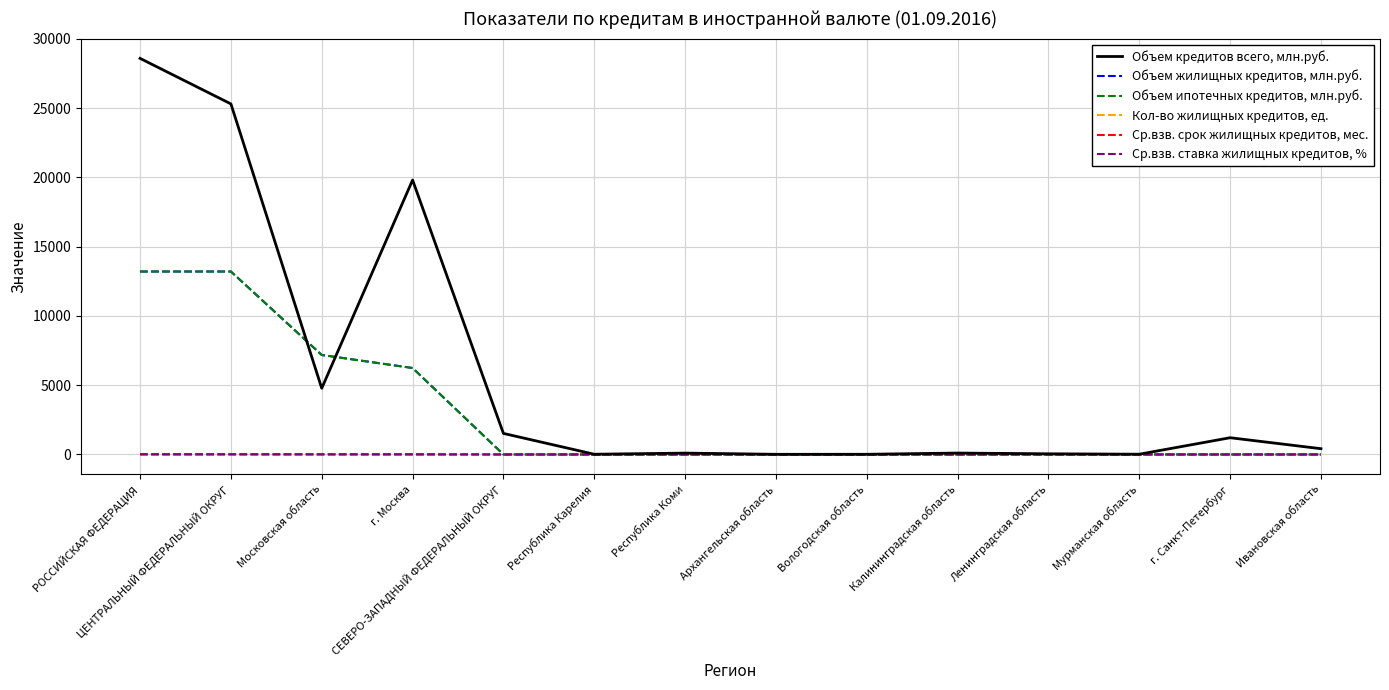

Rank the series by their maximum value, from lowest to highest.

Кол-во жилищных кредитов, ед., Ср.взв. ставка жилищных кредитов, %, Ср.взв. срок жилищных кредитов, мес., Объем жилищных кредитов, млн.руб., Объем ипотечных кредитов, млн.руб., Объем кредитов всего, млн.руб.